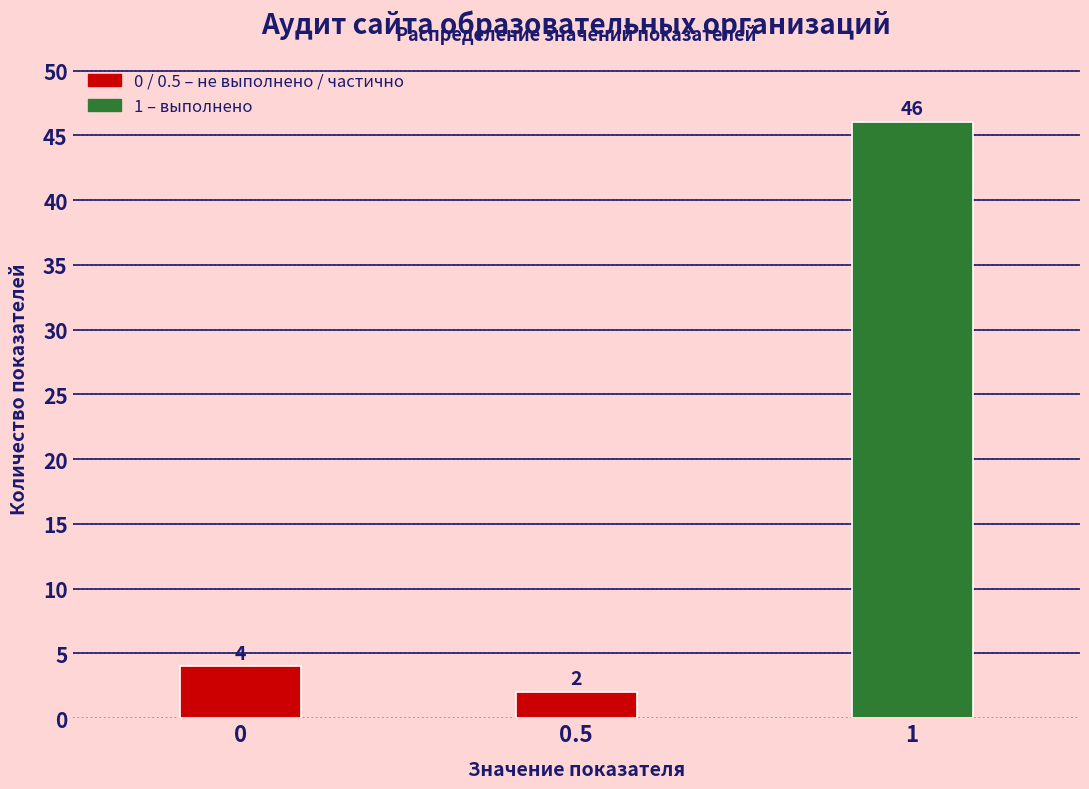

Reading right to left, list all the values displayed in this chart.

46	2	4